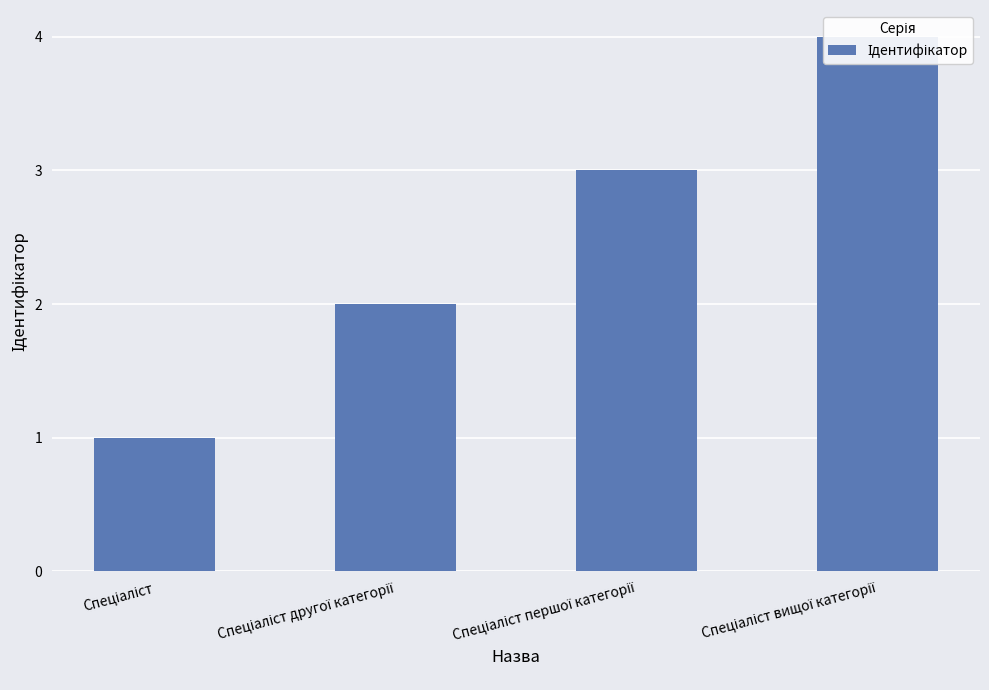

List the labels in order of value, smallest first.

Спеціаліст, Спеціаліст другої категорії, Спеціаліст першої категорії, Спеціаліст вищої категорії